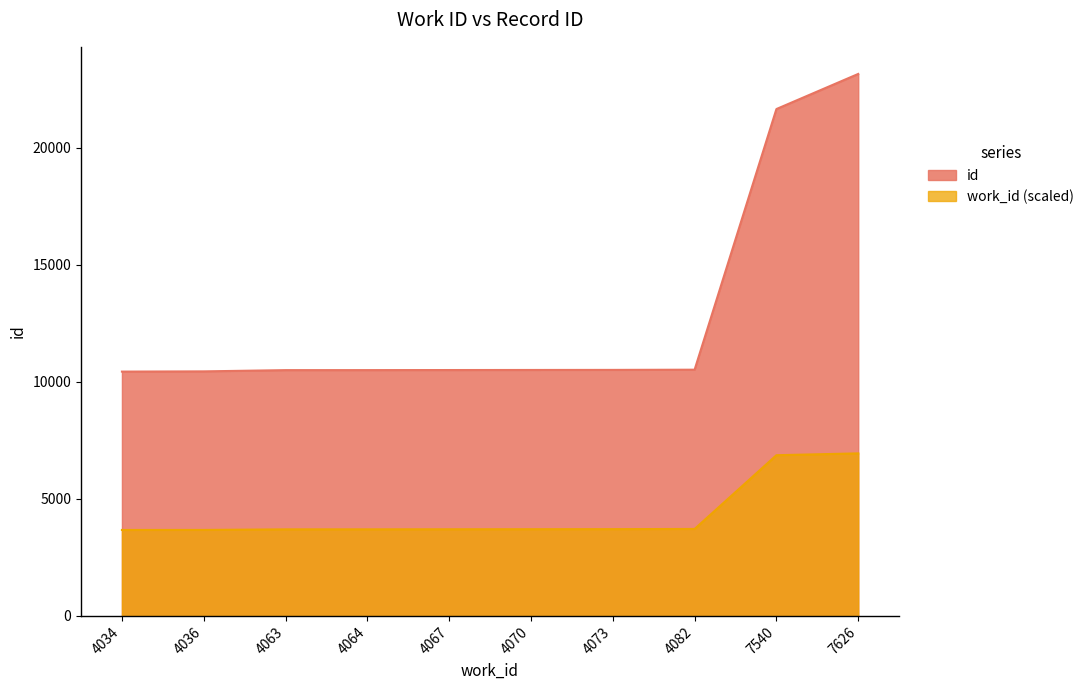

What is the spread (max minus min) of values at 7626?

16214.1